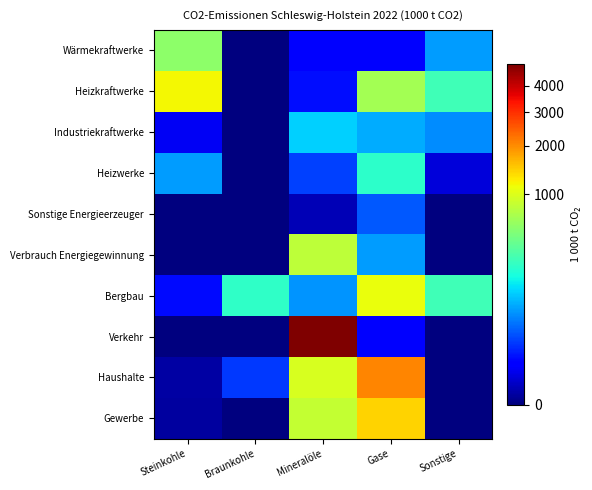

Which has a higher value, Gase or Mineralöle?

Mineralöle